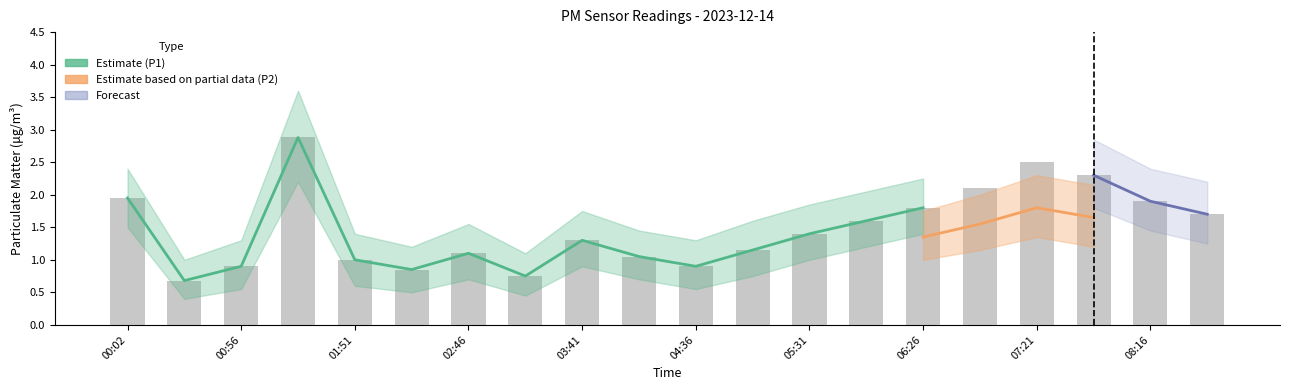

Rank the categories by value from lowest to highest.

00:29, 03:13, 02:18, 00:56, 04:36, 01:51, 04:08, 02:46, 05:03, 03:41, 05:31, 05:58, 08:43, 06:26, 08:16, 00:02, 06:53, 07:48, 07:21, 01:23